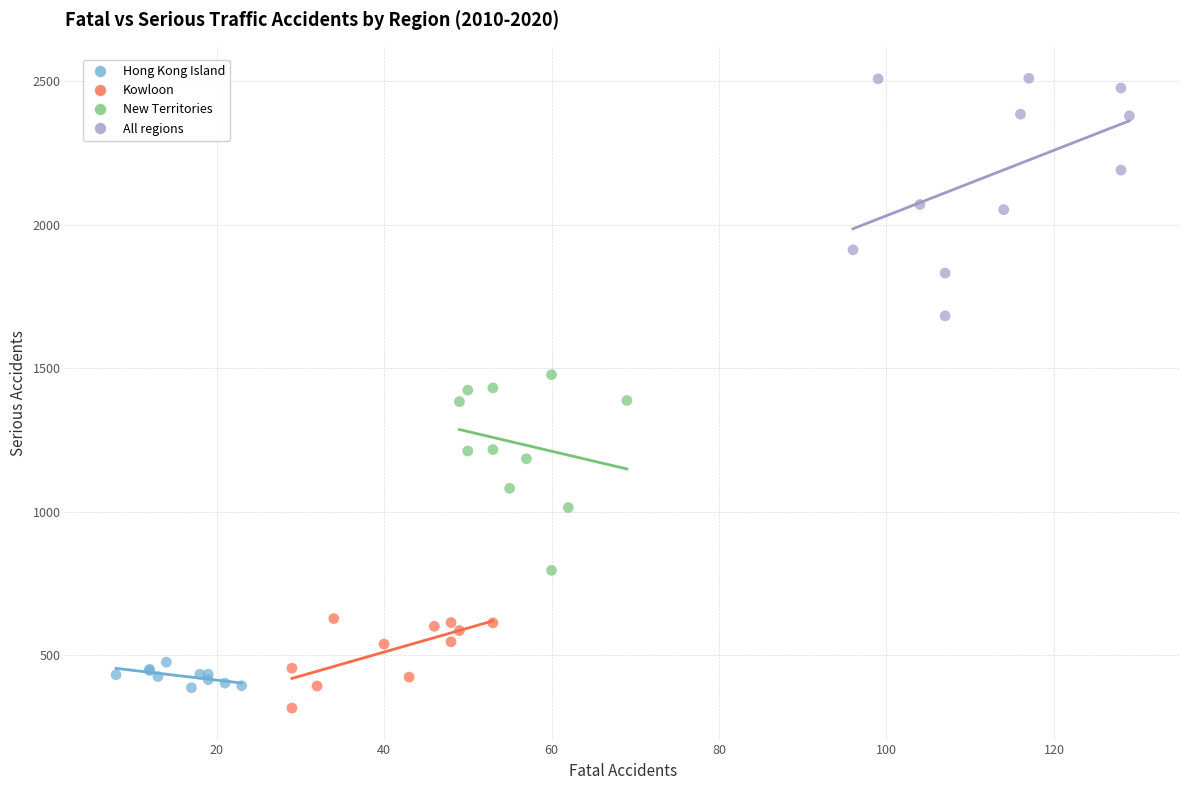

What are all the series names shown in the legend?

Hong Kong Island, Kowloon, New Territories, All regions